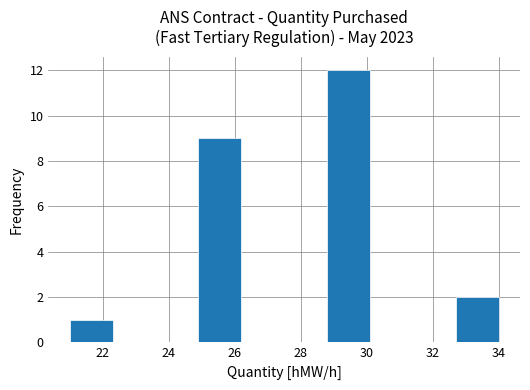

How tall is the bar that spans 21.0 to 22.3 on the x-axis? Neither the bar edges nor the heights are printed on the chart, so give them approximately, as read against the axes.

1